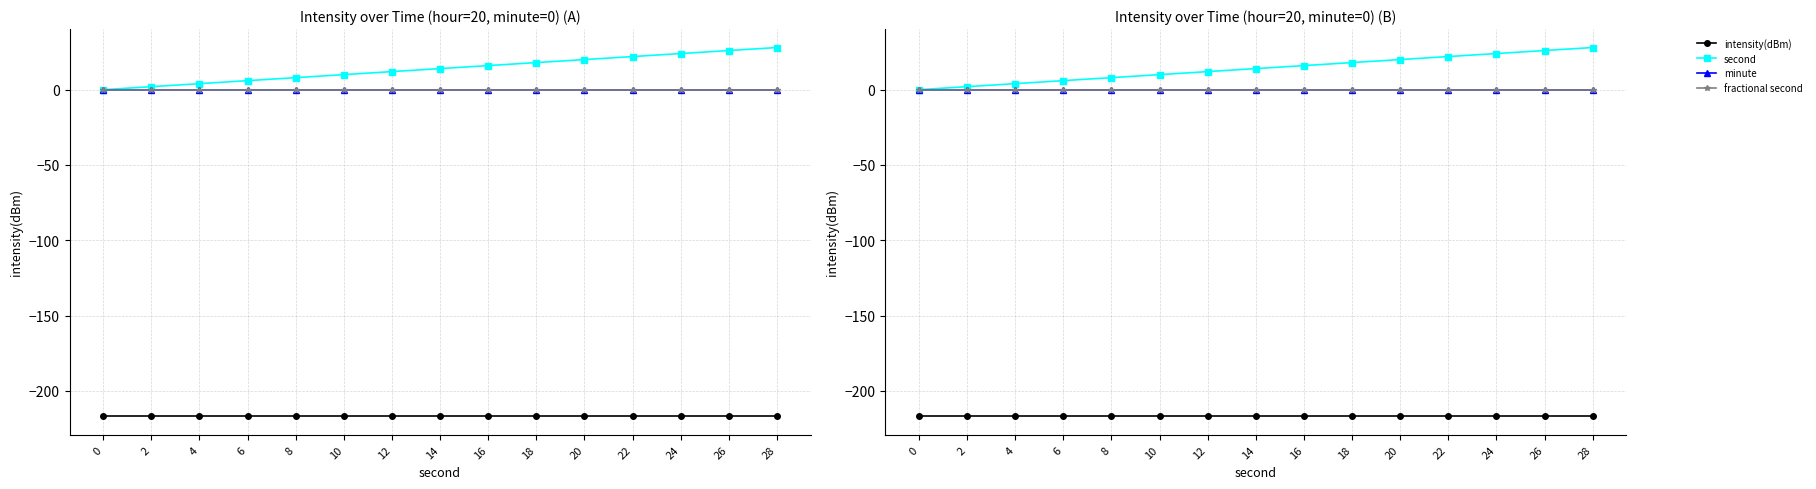

Reading left to right, list all the values displayed in this chart.

intensity(dBm): 0=-217.0	2=-217.0	4=-217.0	6=-217.0	8=-217.0	10=-217.0	12=-217.0	14=-217.0	16=-217.0	18=-217.0	20=-217.0	22=-217.0	24=-217.0	26=-217.0	28=-217.0
second: 0=0.0	2=2.0	4=4.0	6=6.0	8=8.0	10=10.0	12=12.0	14=14.0	16=16.0	18=18.0	20=20.0	22=22.0	24=24.0	26=26.0	28=28.0
minute: 0=0.0	2=0.0	4=0.0	6=0.0	8=0.0	10=0.0	12=0.0	14=0.0	16=0.0	18=0.0	20=0.0	22=0.0	24=0.0	26=0.0	28=0.0
fractional second: 0=0.0	2=0.0	4=0.0	6=0.0	8=0.0	10=0.0	12=0.0	14=0.0	16=0.0	18=0.0	20=0.0	22=0.0	24=0.0	26=0.0	28=0.0